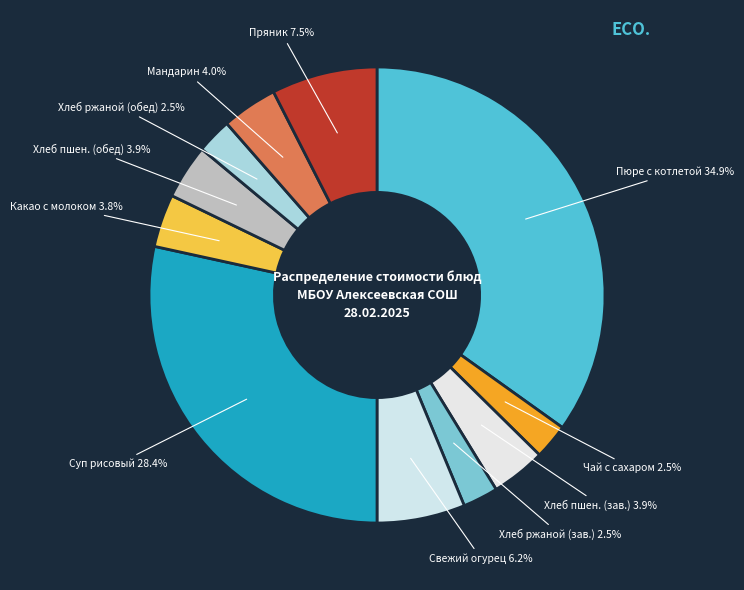

Between Свежий огурец 6.2% and Пюре с котлетой 34.9%, which is larger?

Пюре с котлетой 34.9%